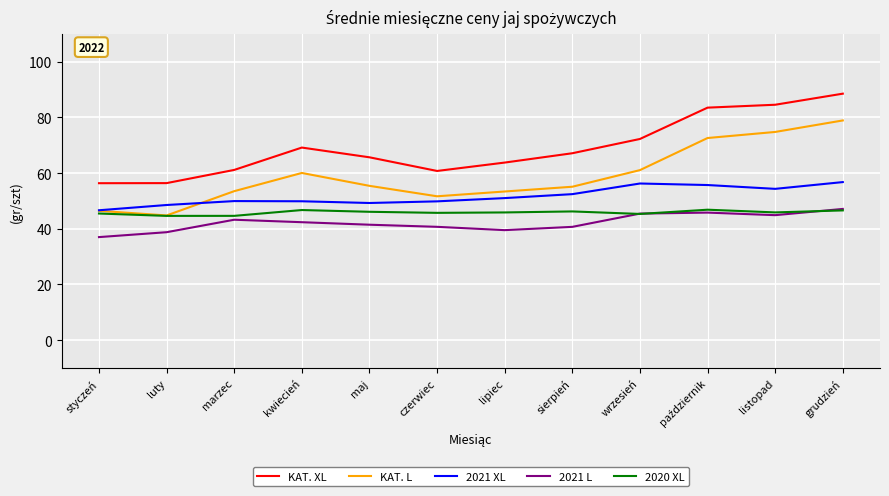

What is the approximate value of 2020 XL at czerwiec?

45.7